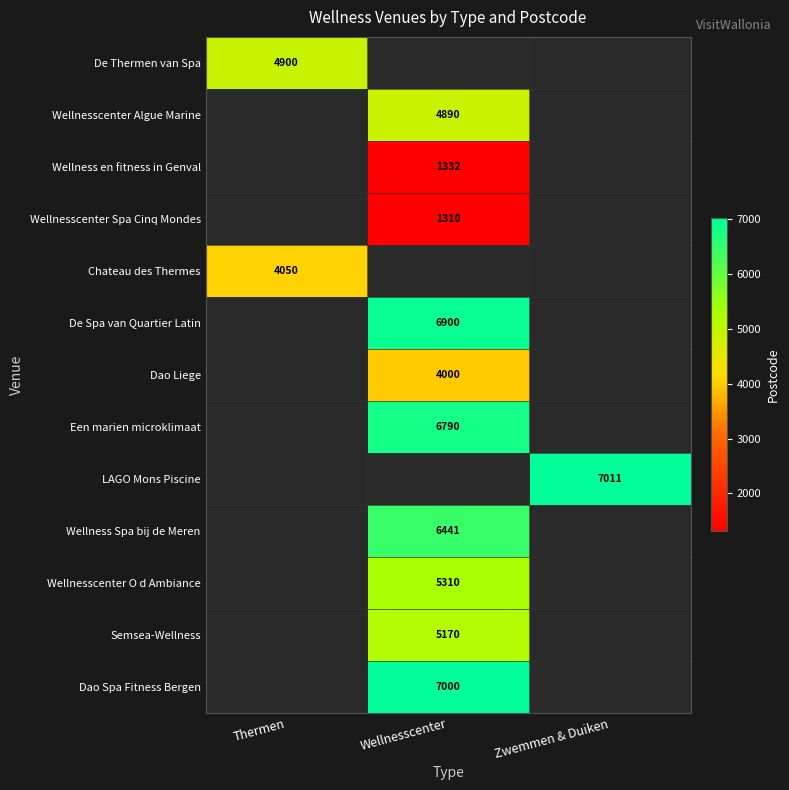

What is the smallest value displayed?

1310.0